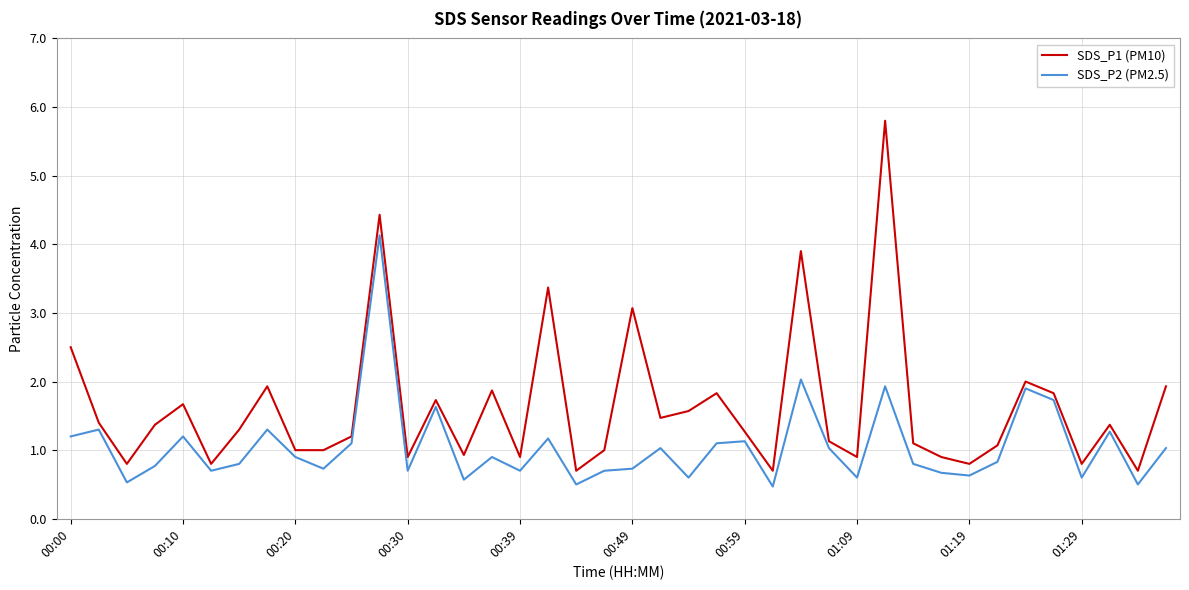

Count the number of data series in this chart.

2